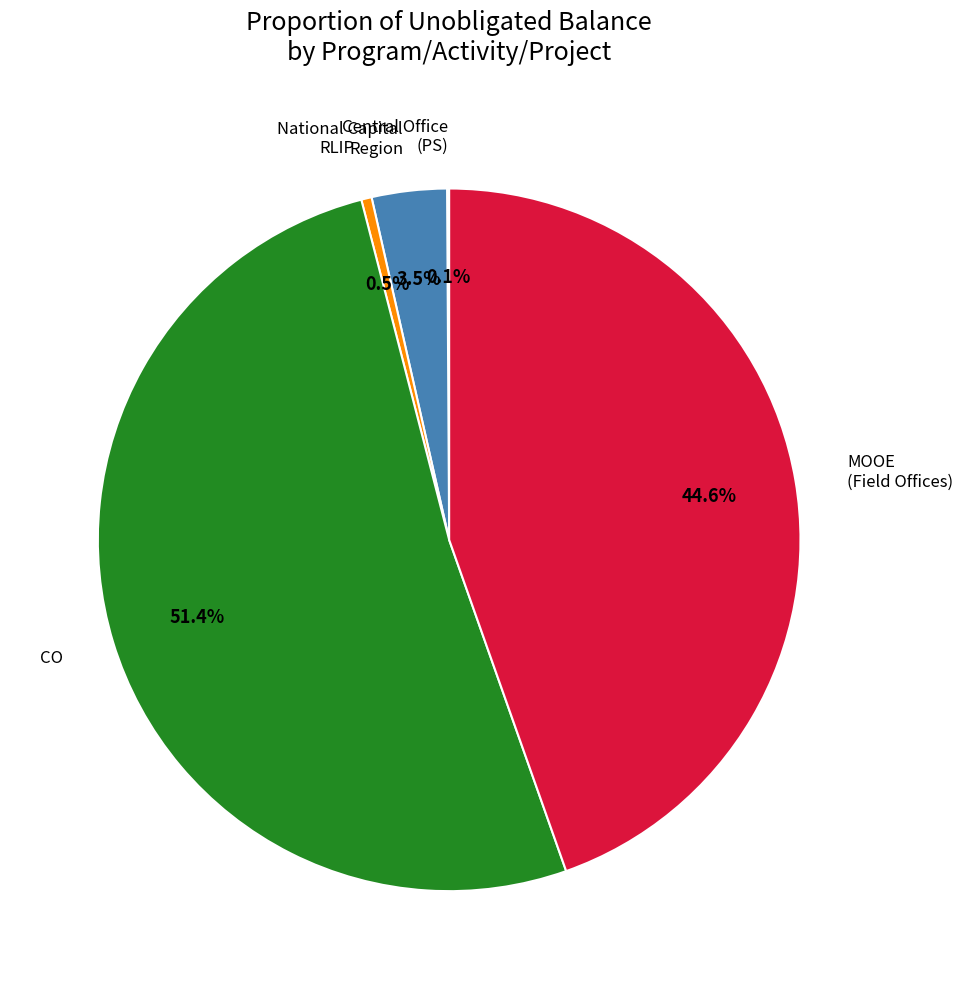

Is there a majority slice in this chart?

Yes